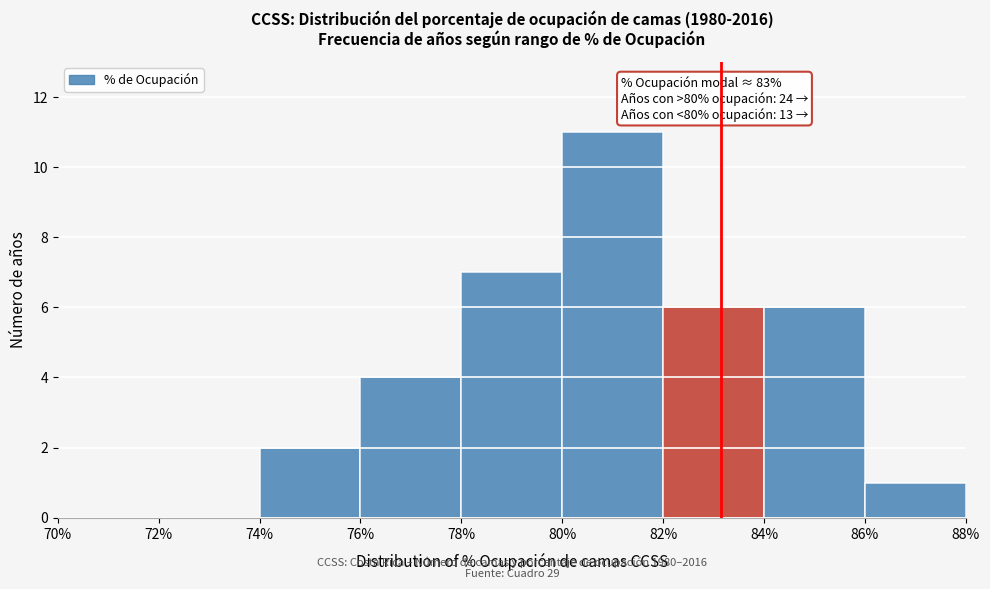

Which range on the x-axis has the tallest bar?

80% to 82%